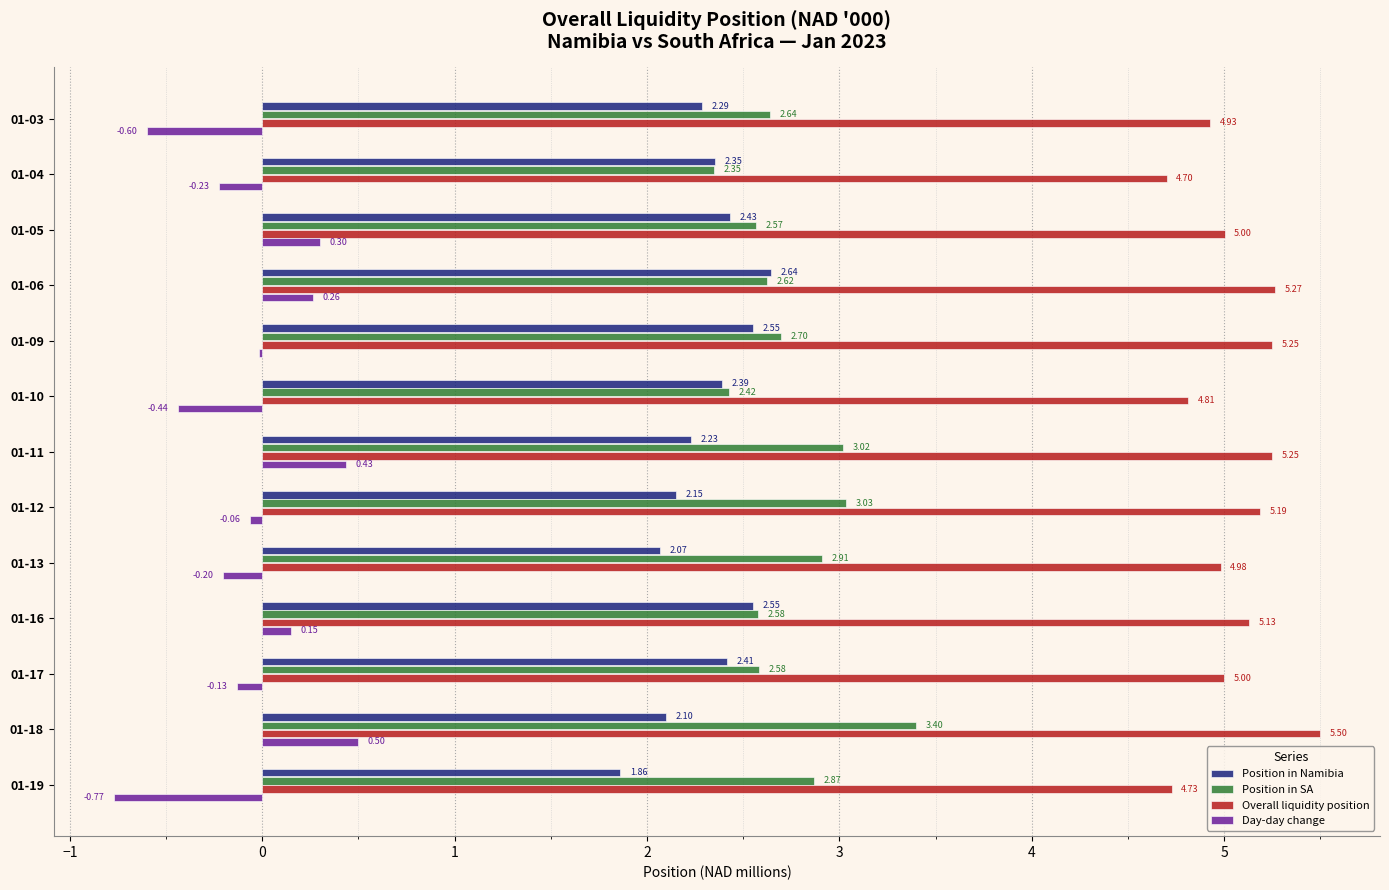

Between 01-05 and 01-19, which series saw the biggest shift?

Day-day change